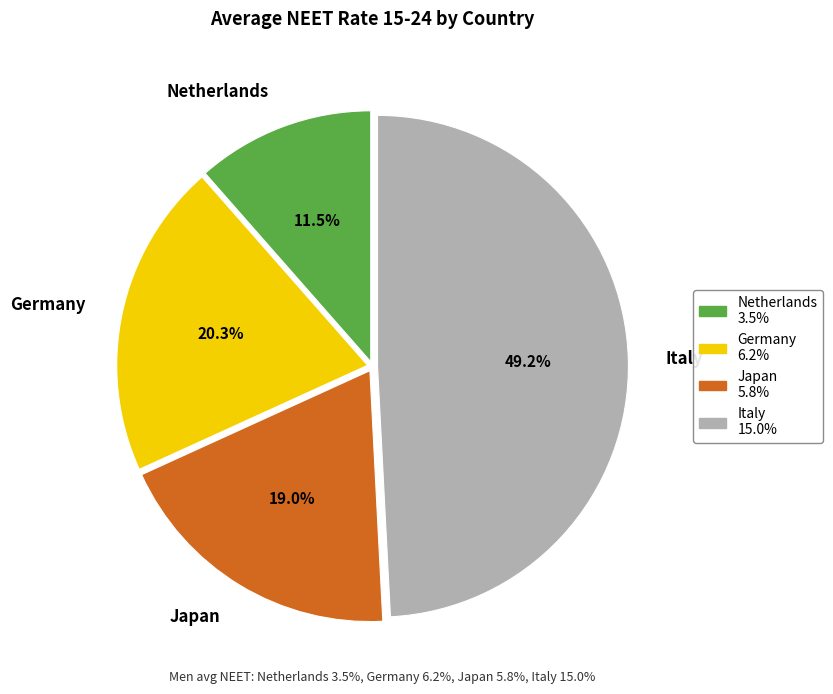

Which has a higher value, Italy or Netherlands?

Italy